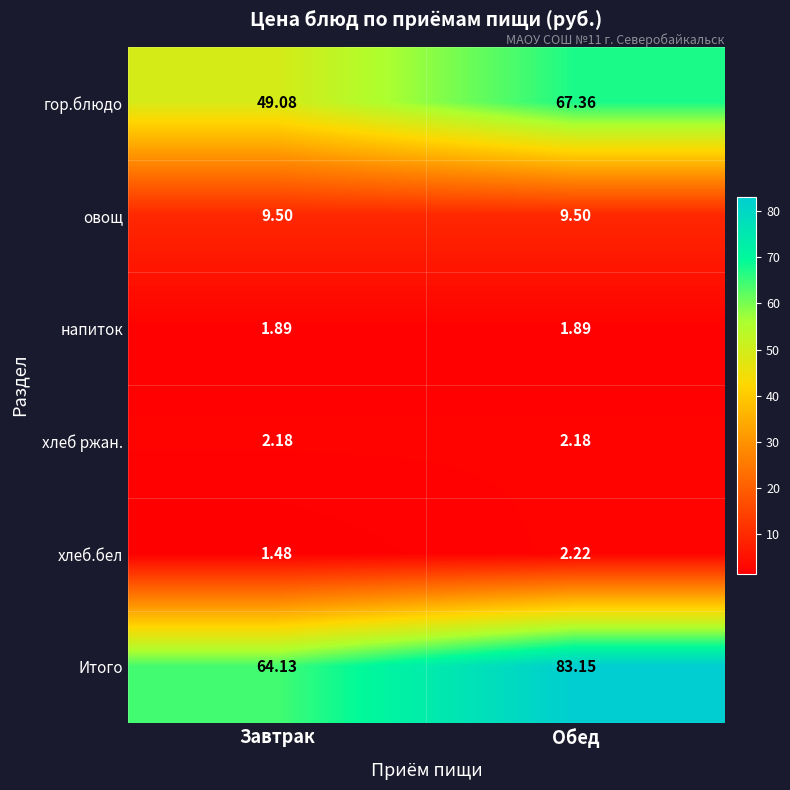

What is the total value across all series at Обед?

166.3